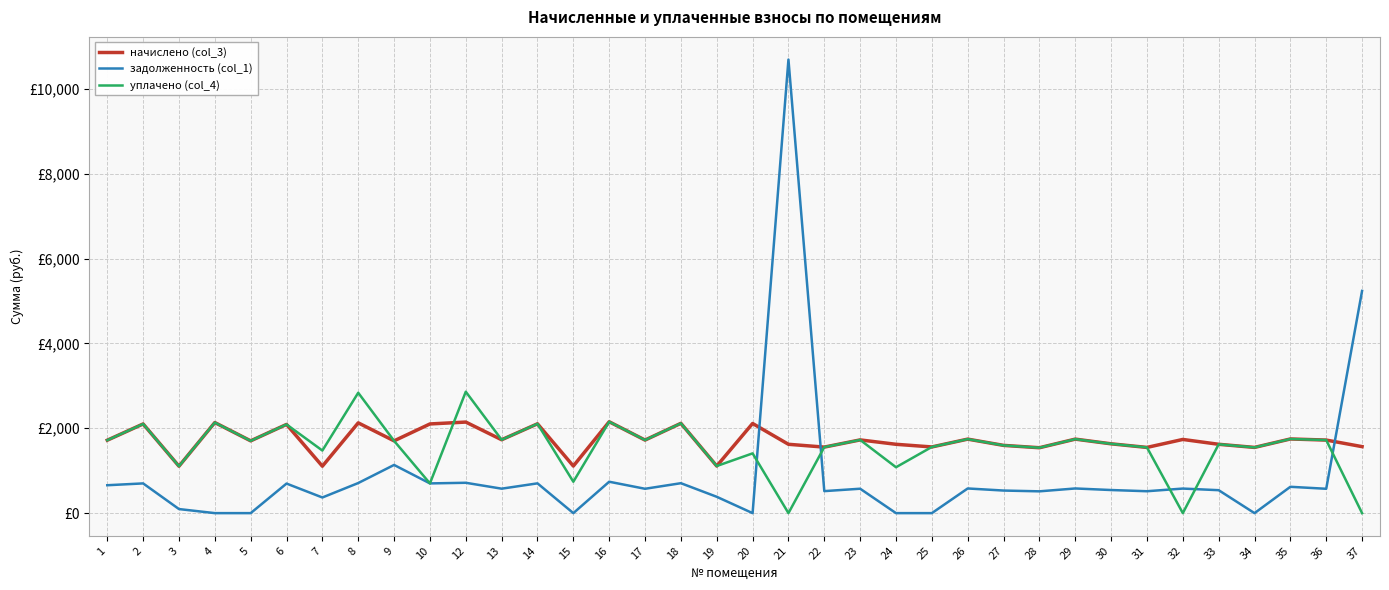

What are all the series names shown in the legend?

начислено (col_3), задолженность (col_1), уплачено (col_4)